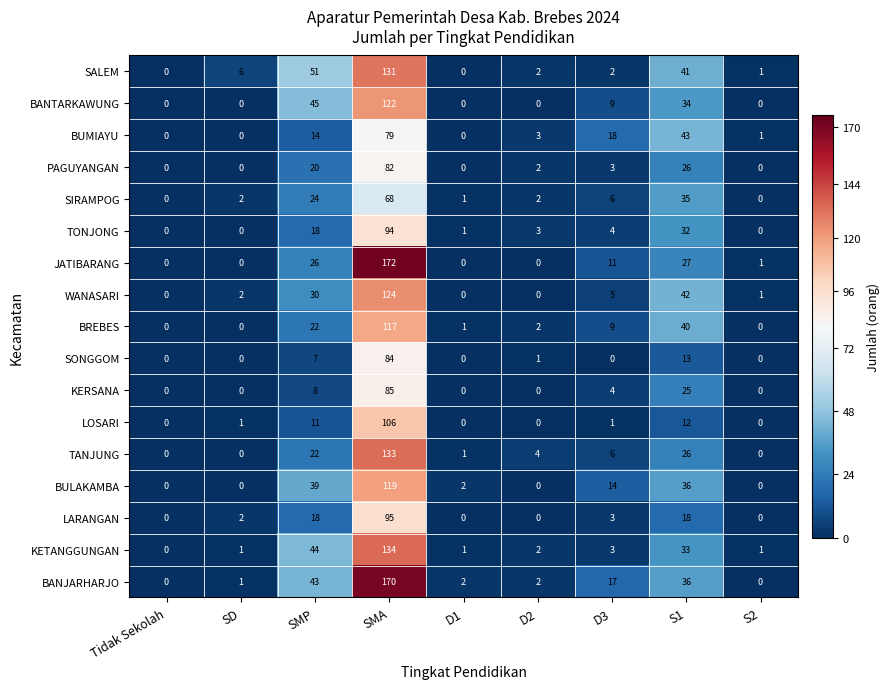

What value does the KETANGGUNGAN series have at S1, to the nearest 50?

50